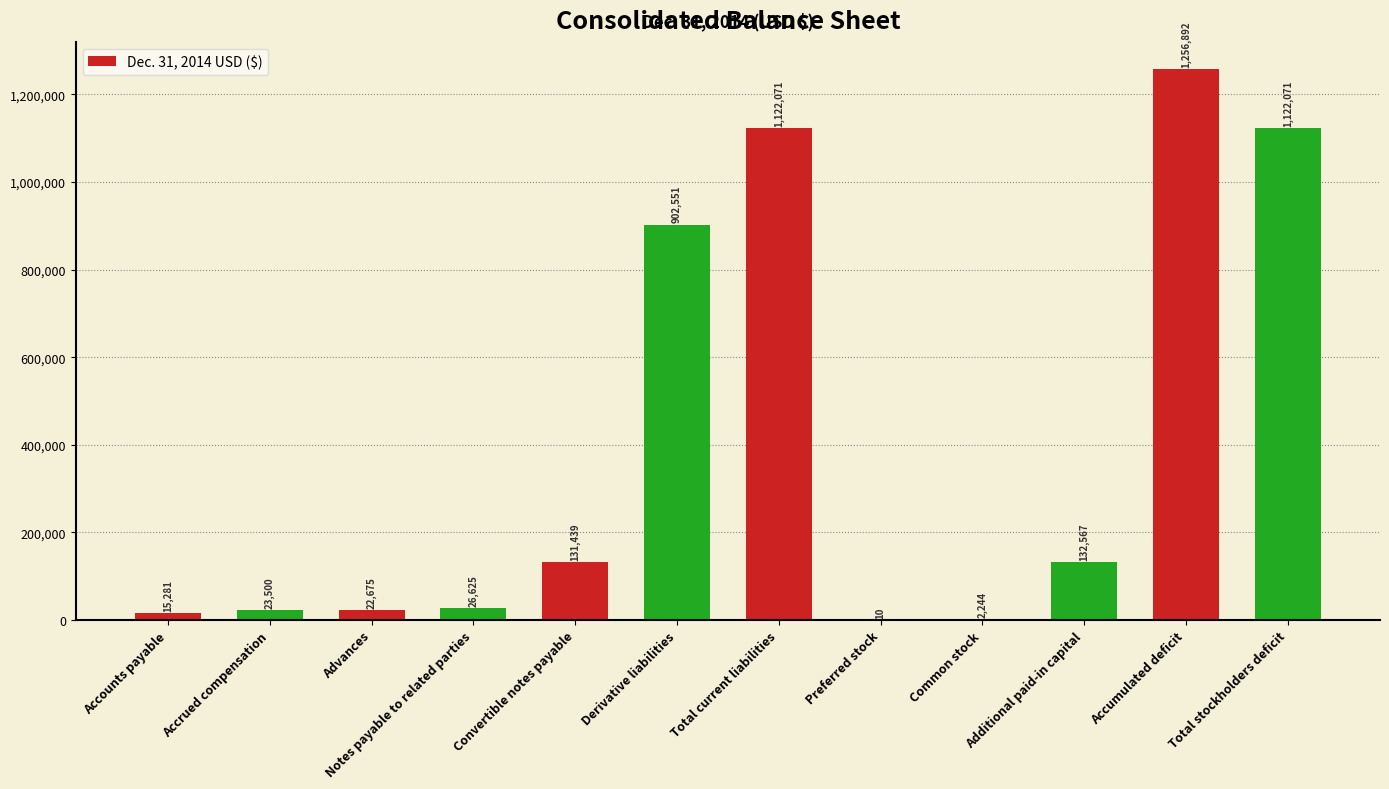

What is the ratio of the value at Derivative liabilities to the value at Additional paid-in capital?

6.8